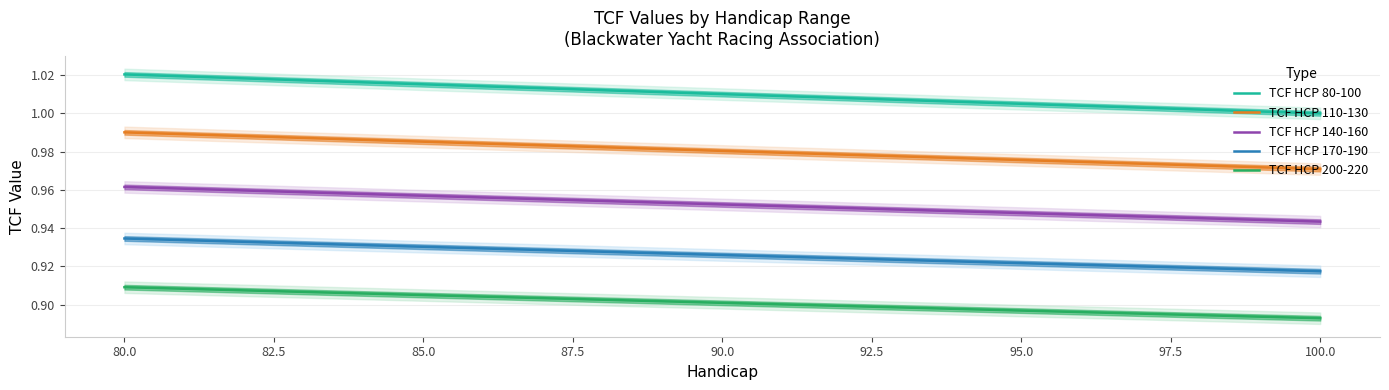

True or false: TCF HCP 80-100 and TCF HCP 140-160 intersect in this chart.

False